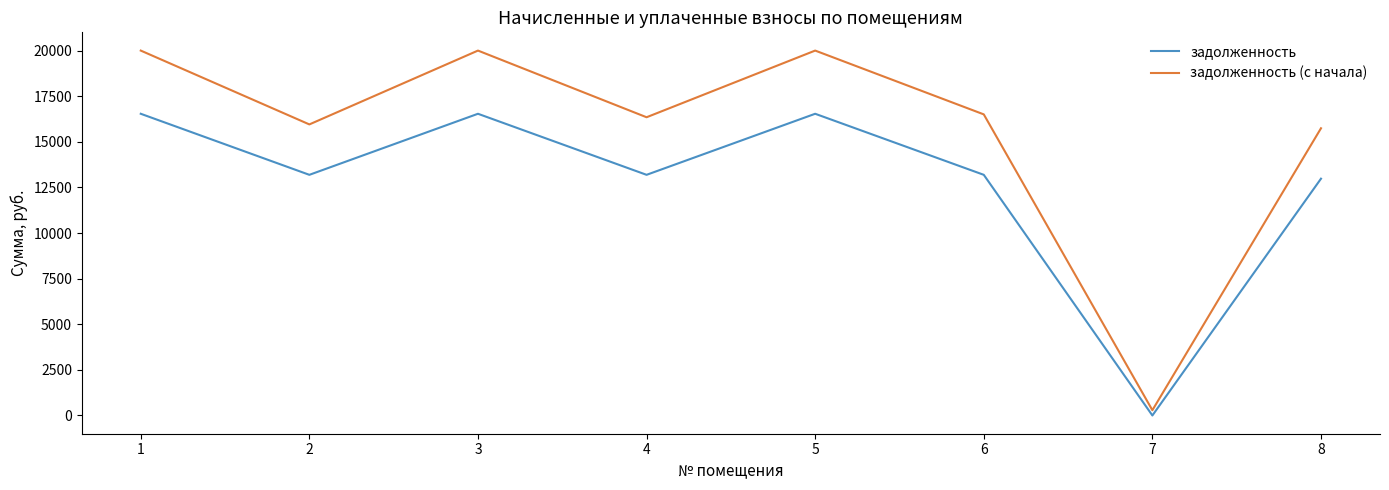

Which series has the widest spread of values?

задолженность (с начала)